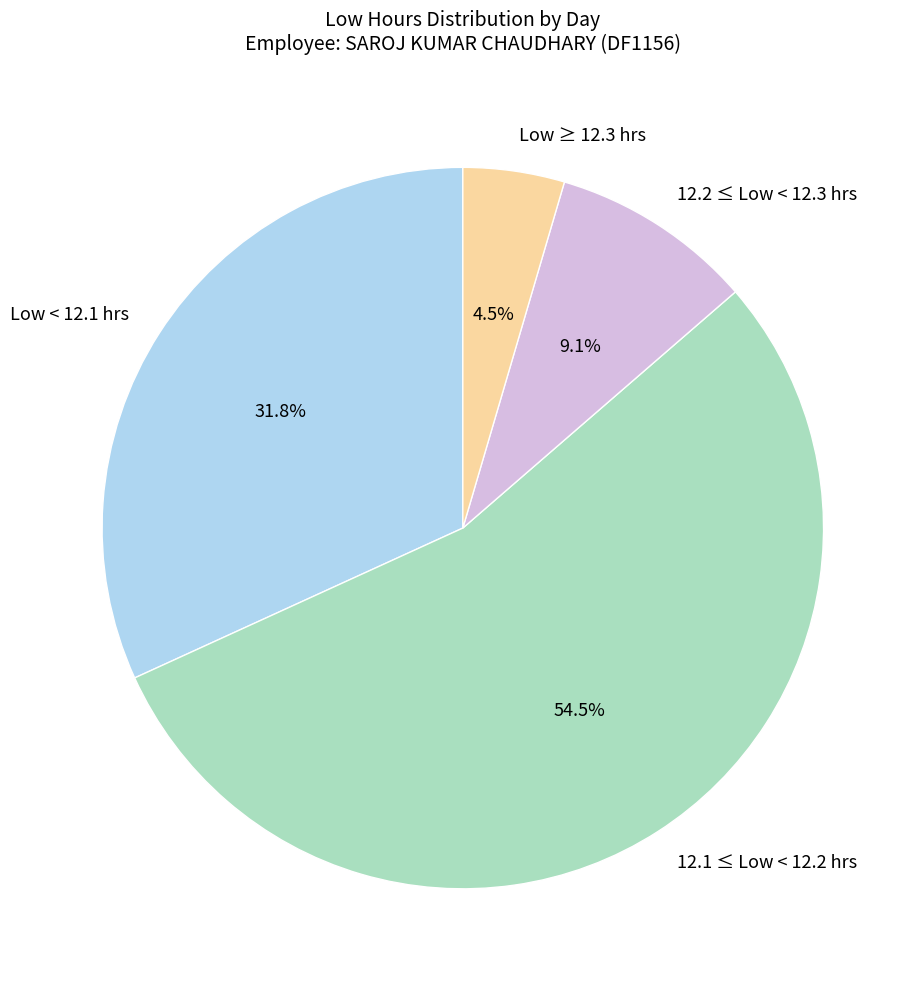

Count the number of slices in the pie.

4